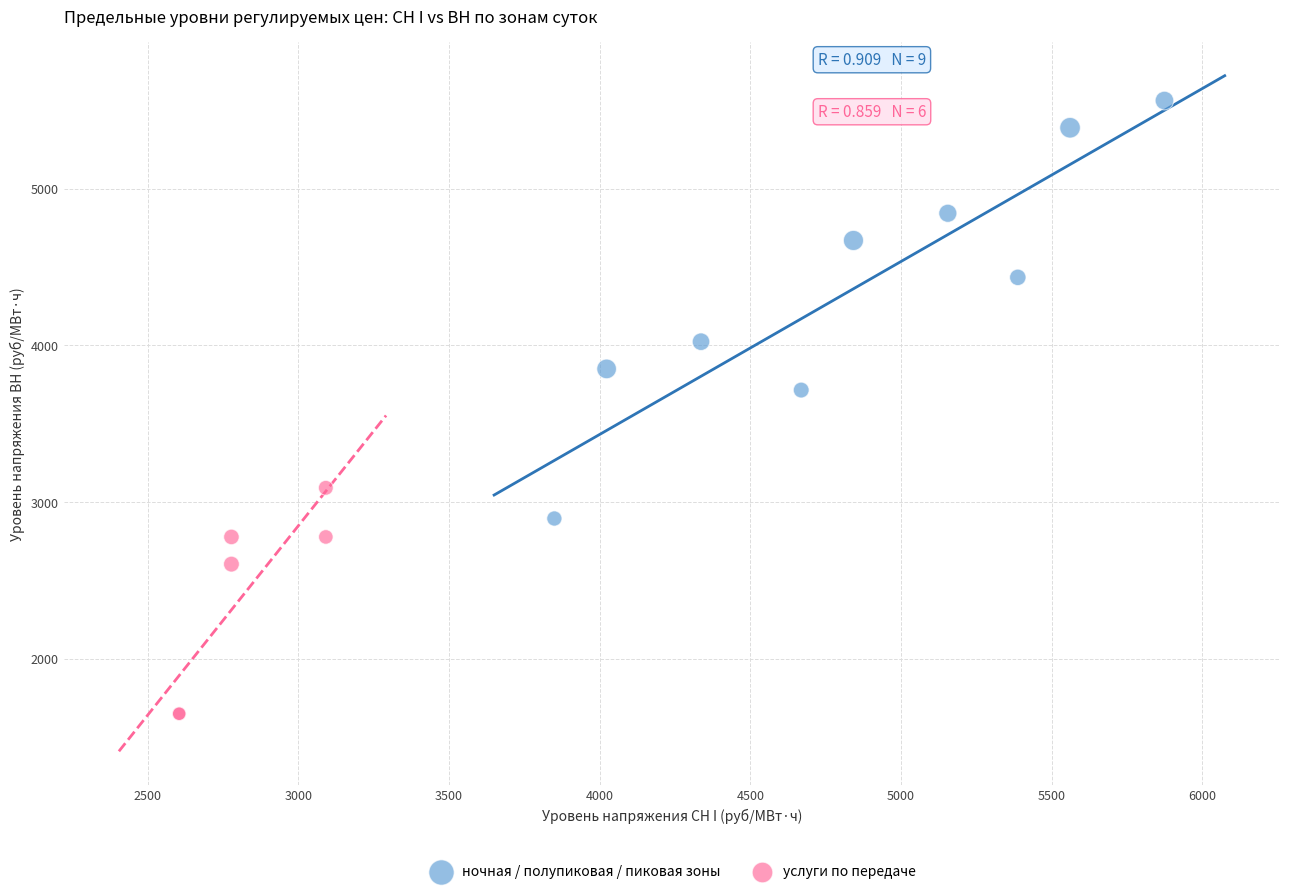

Which series contains the lowest Y value?

услуги по передаче